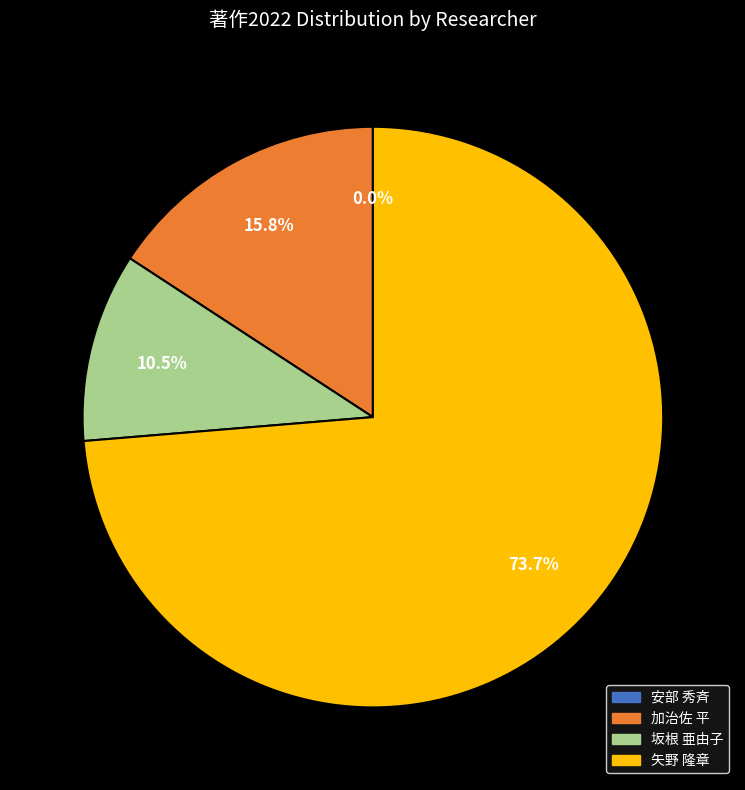

Rank the categories by value from lowest to highest.

安部 秀斉, 坂根 亜由子, 加治佐 平, 矢野 隆章